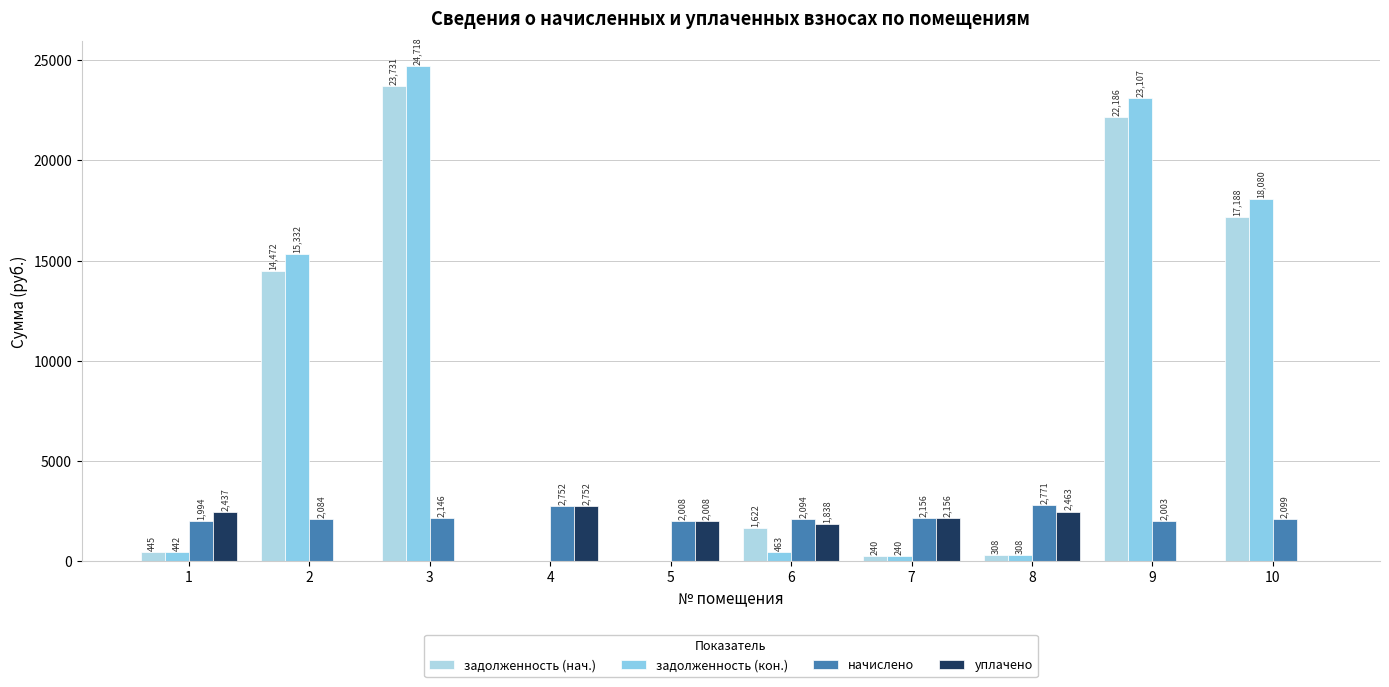

What is the average value of the начислено series?

2210.9